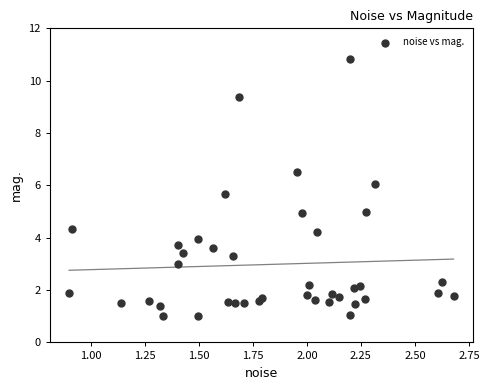

What is the range of X values (max minus min)?

1.8